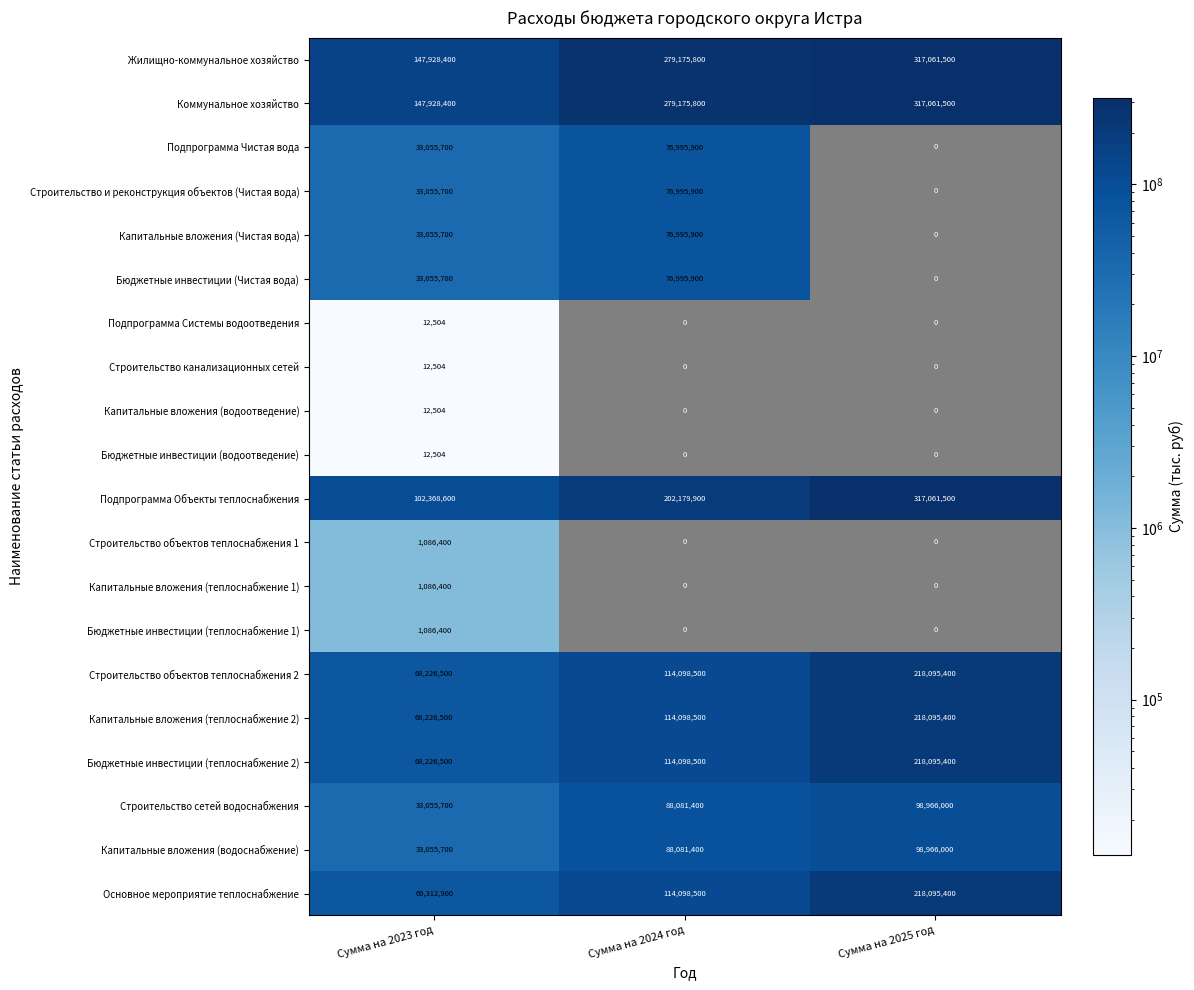

Read the Капитальные вложения (теплоснабжение 2) value at Сумма на 2024 год, to the nearest 10.

114098500